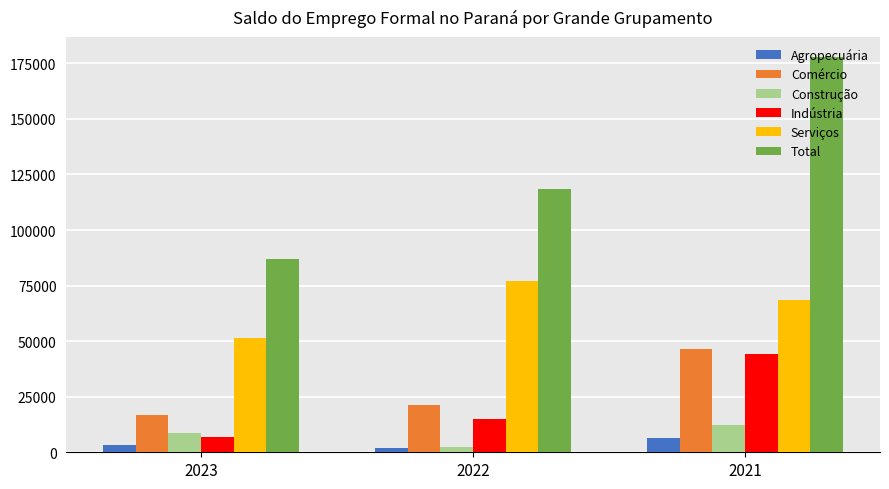

Which series has the largest range (max minus min)?

Total